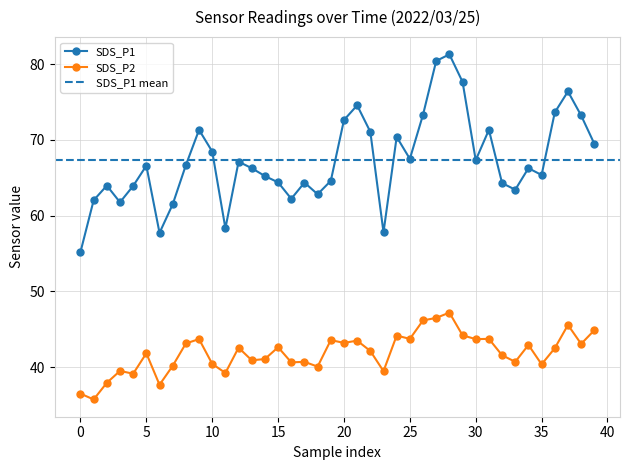

Rank the series at 39 from lowest to highest value.

SDS_P2, SDS_P1